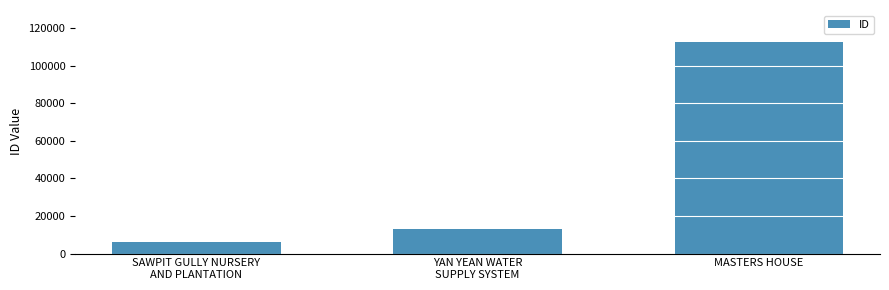

Is it true that the value at MASTERS HOUSE is 185488?

False